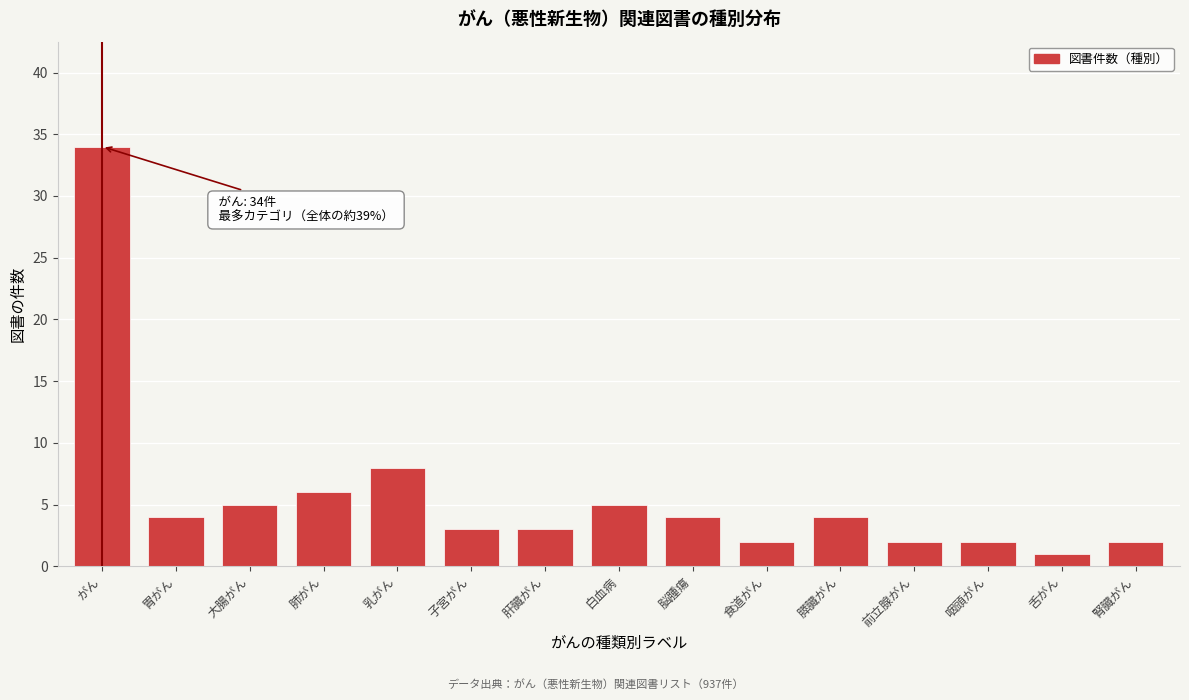

Reading right to left, list all the values displayed in this chart.

2	1	2	2	4	2	4	5	3	3	8	6	5	4	34